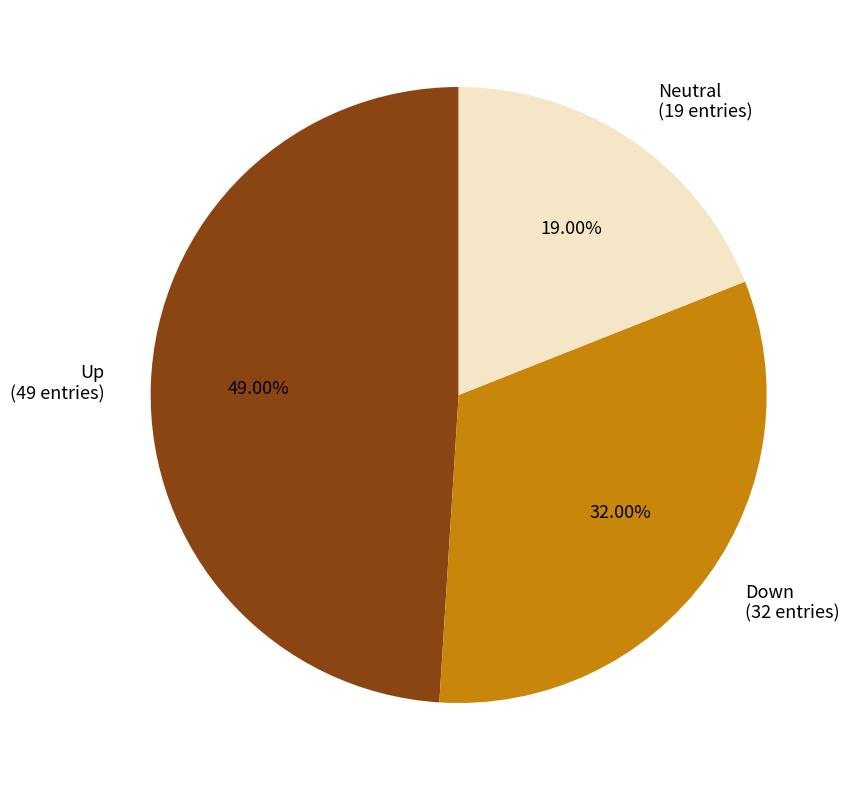

Rank the categories by value from highest to lowest.

Up (49 entries), Down (32 entries), Neutral (19 entries)